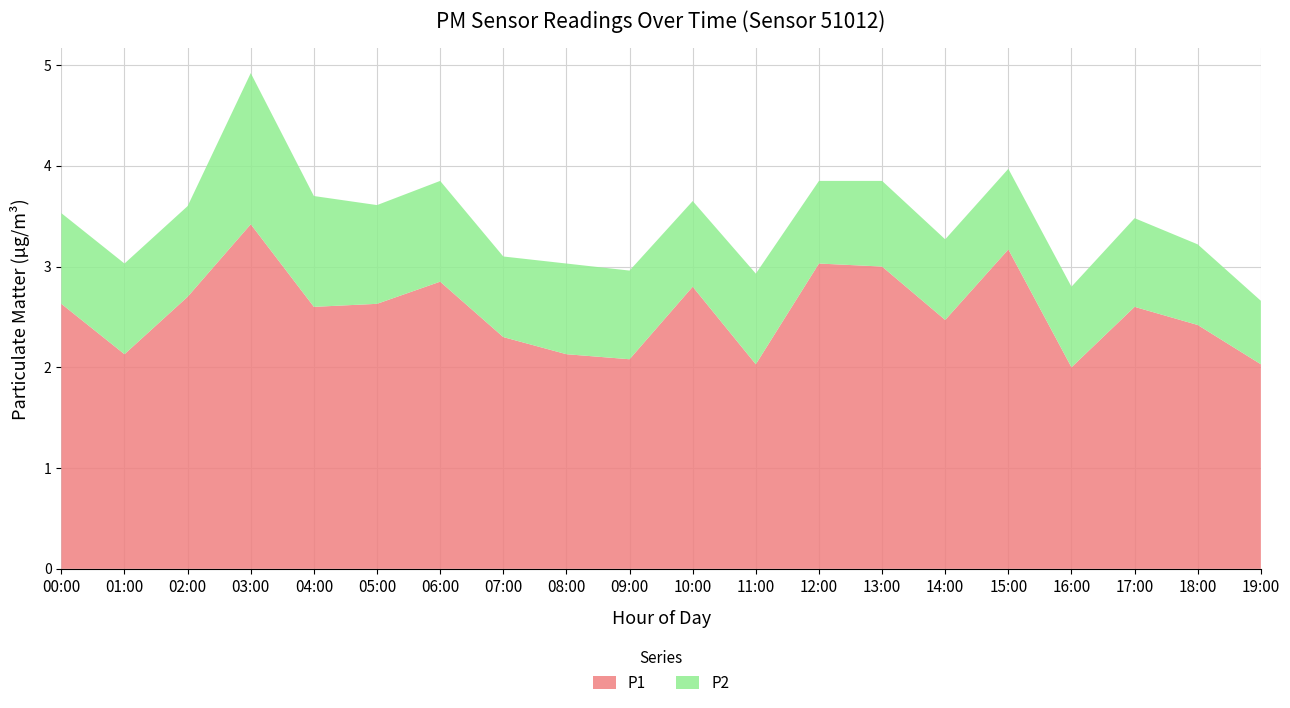

Reading right to left, extract all data points from this chart.

P1: 2.0	2.4	2.6	2.0	3.2	2.5	3.0	3.0	2.0	2.8	2.1	2.1	2.3	2.9	2.6	2.6	3.4	2.7	2.1	2.6
P2: 0.6	0.8	0.9	0.8	0.8	0.8	0.8	0.8	0.9	0.8	0.9	0.9	0.8	1.0	1.0	1.1	1.5	0.9	0.9	0.9